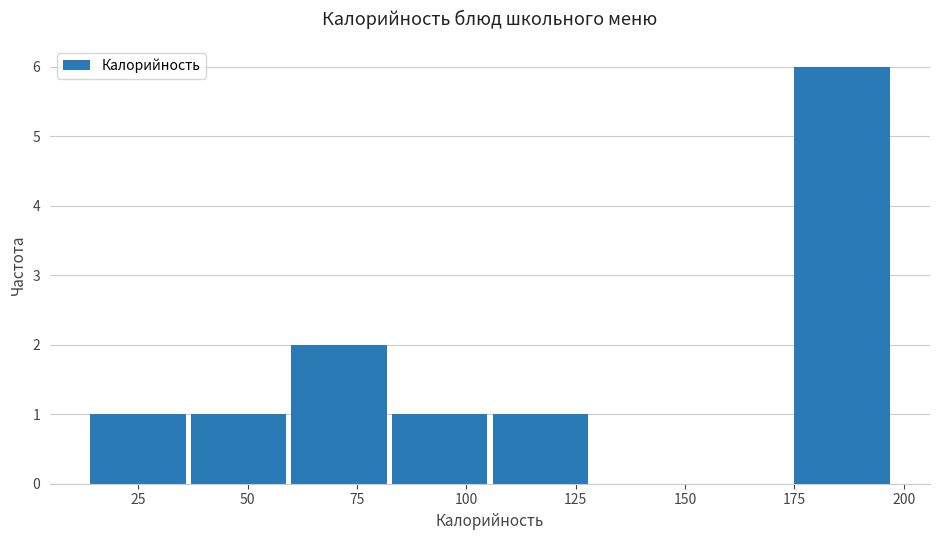

Reading left to right, list every bar in this chart as the range it spans on the x-axis followed by its height. Neither the bar edges nor the heights are printed on the chart, so give them approximately, as read against the axes.

14 to 37: 1
37 to 60: 1
60 to 83: 2
83 to 106: 1
106 to 129: 1
129 to 152: 0
152 to 175: 0
175 to 198: 6